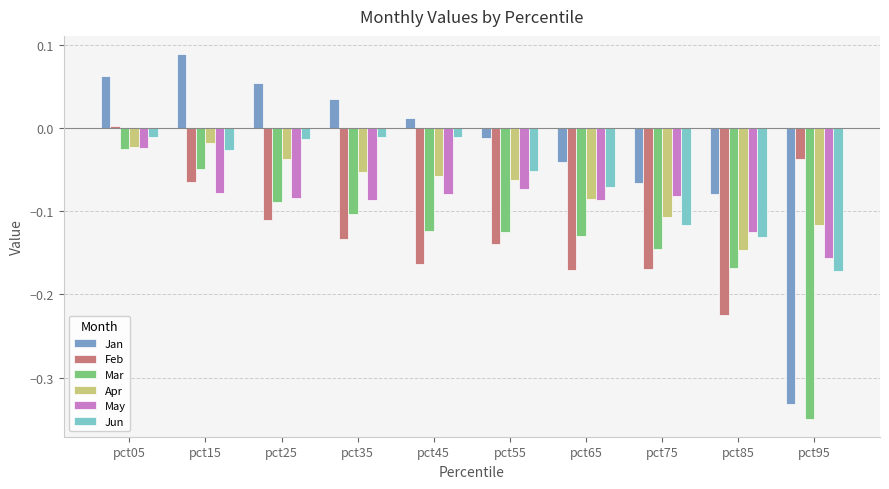

The value of May at pct55 is -0.1. True or false?

True